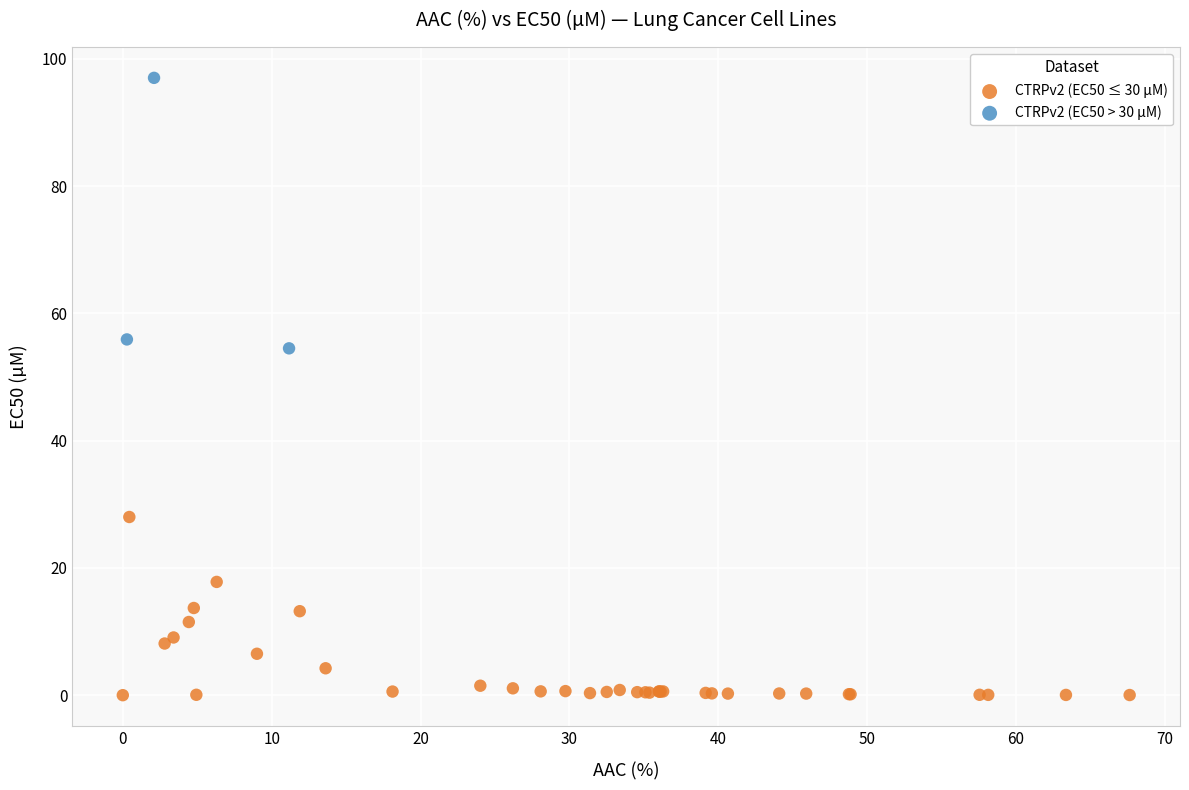

Which series has the widest spread of Y values?

CTRPv2 (EC50 > 30 µM)